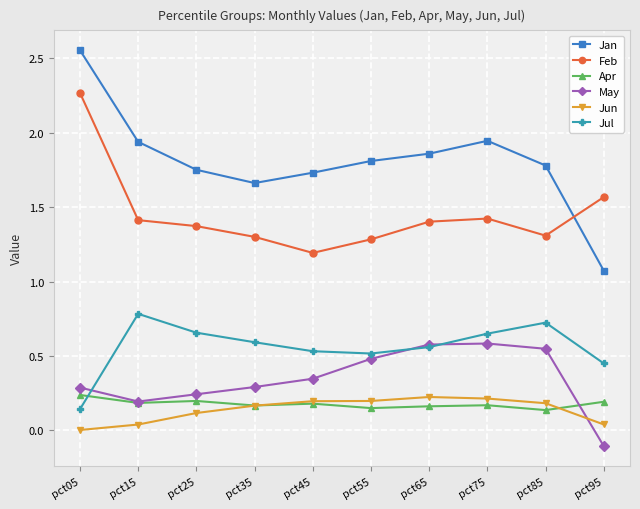

Which series has the largest range (max minus min)?

Jan